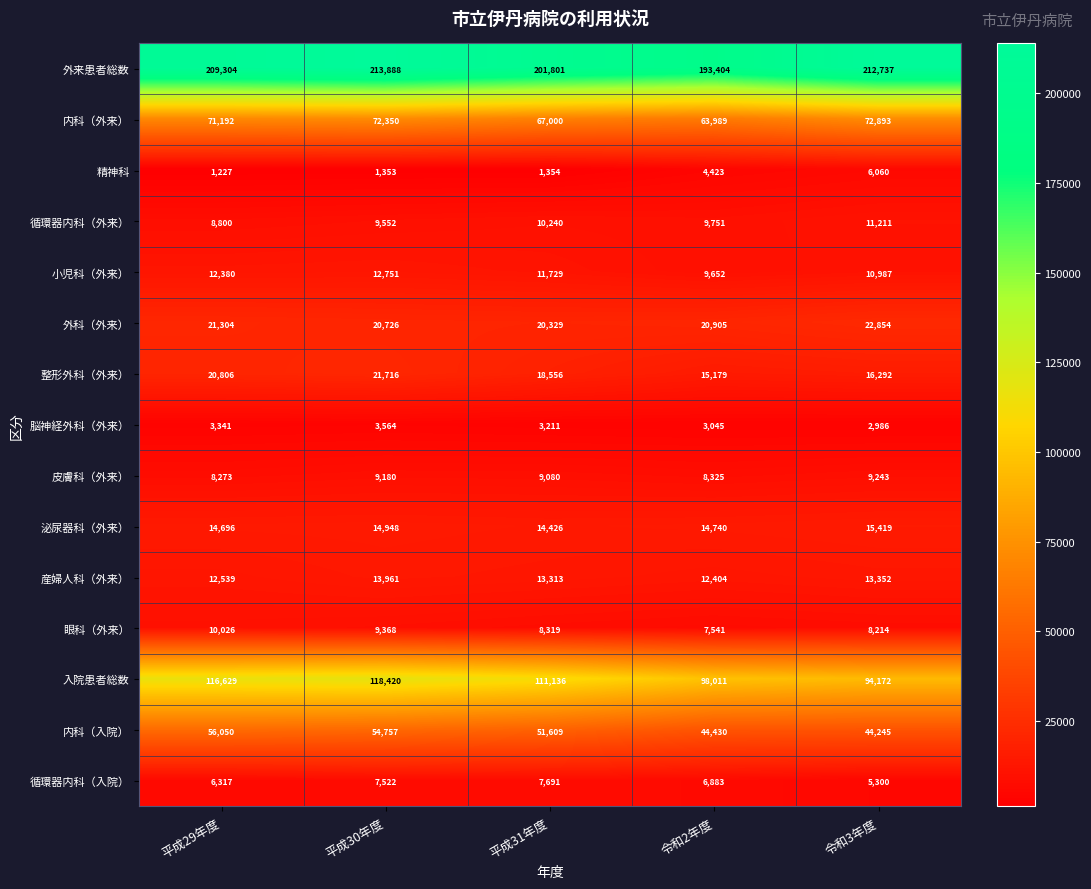

Which series has the largest total across all categories?

外来患者総数